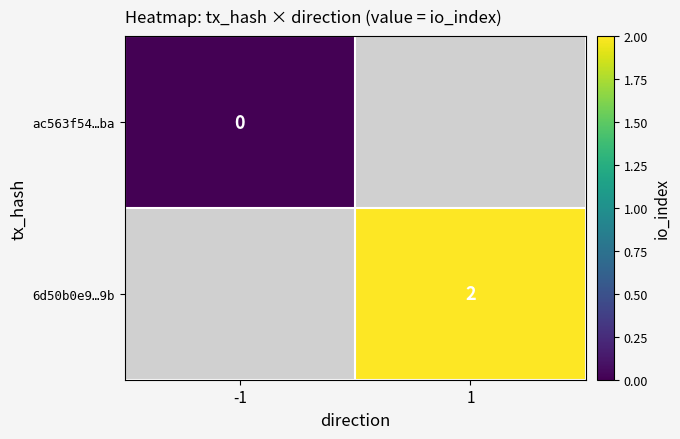

Is it true that 6d50b0e9…9b equals 2 at 1?

True